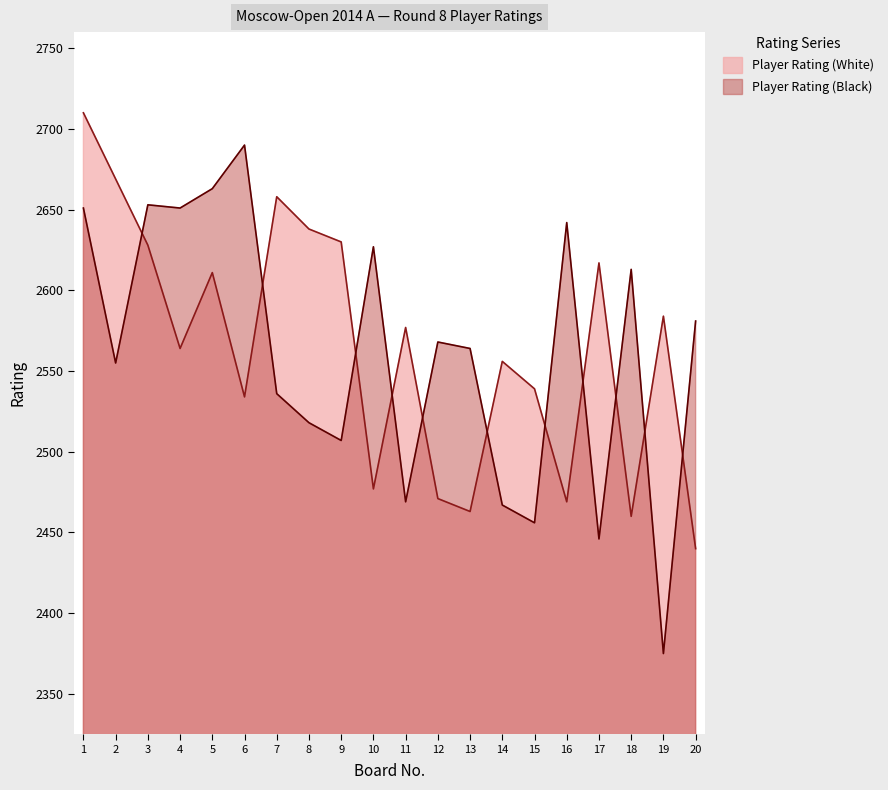

Between which two adjacent categories do Player Rating (Black) and Player Rating (White) first intersect?

2 and 3